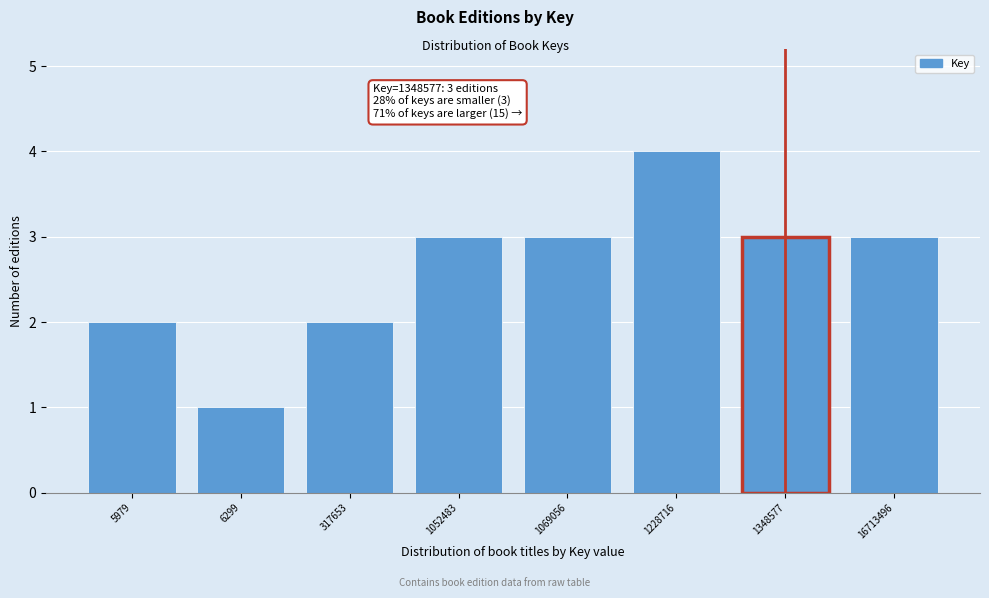

Reading left to right, what are all the values shown in this chart?

5979=2	6299=1	317653=2	1052483=3	1069056=3	1228716=4	1348577=3	16713496=3